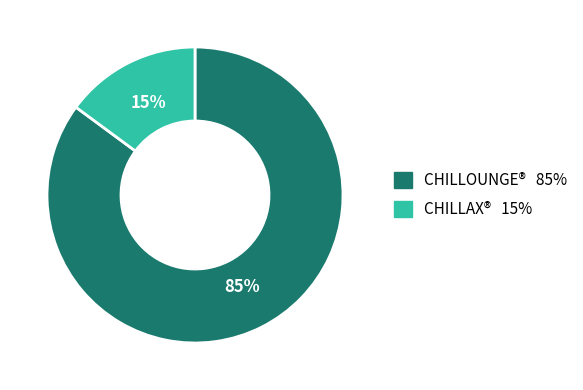

To the nearest percent, what is the difference between the largest and smallest slice percentages?

70%